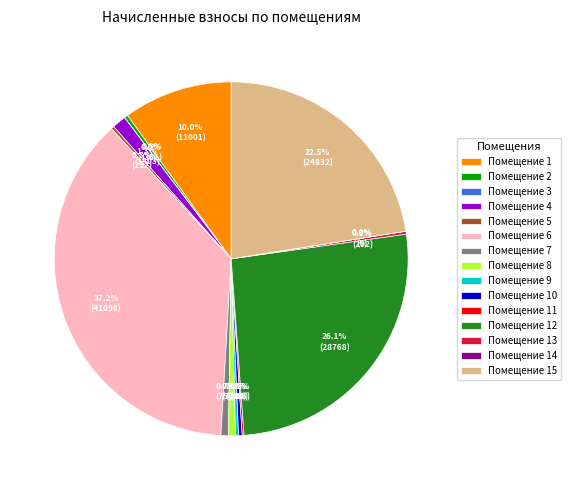

The 4 slice represents 7% of the pie. True or false?

False